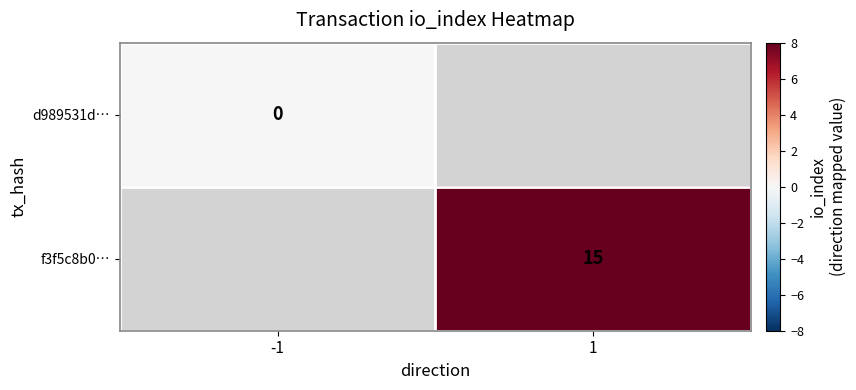

The value of f3f5c8b0… at 1 is 10. True or false?

False